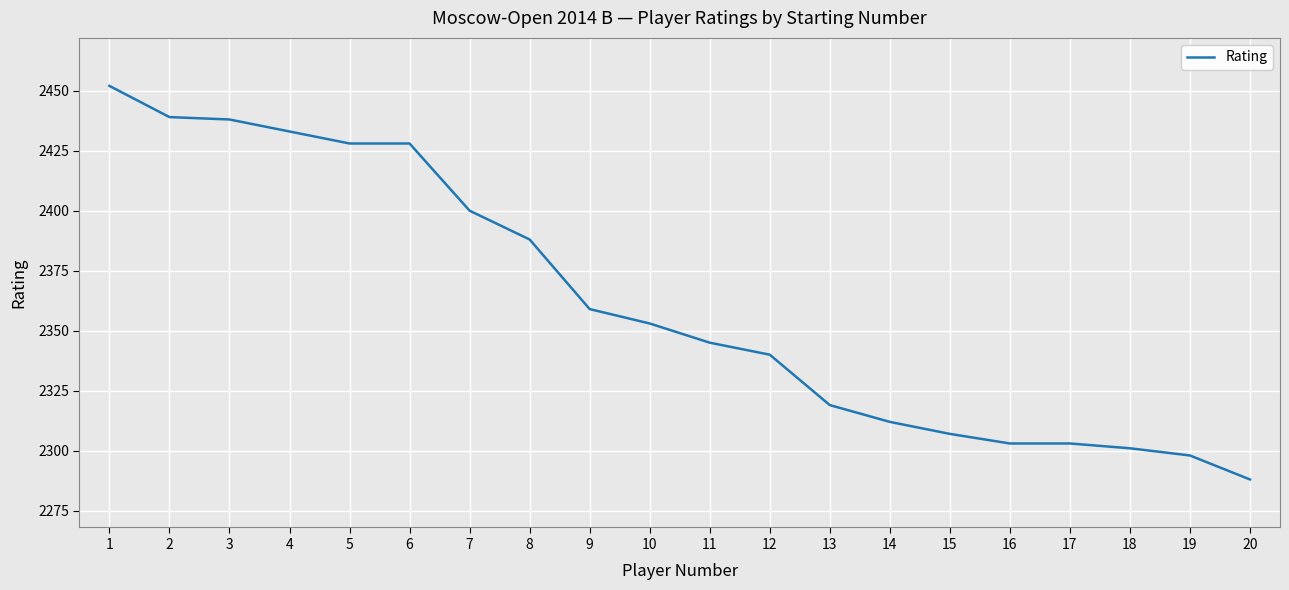

How many categories are shown in the chart?

20